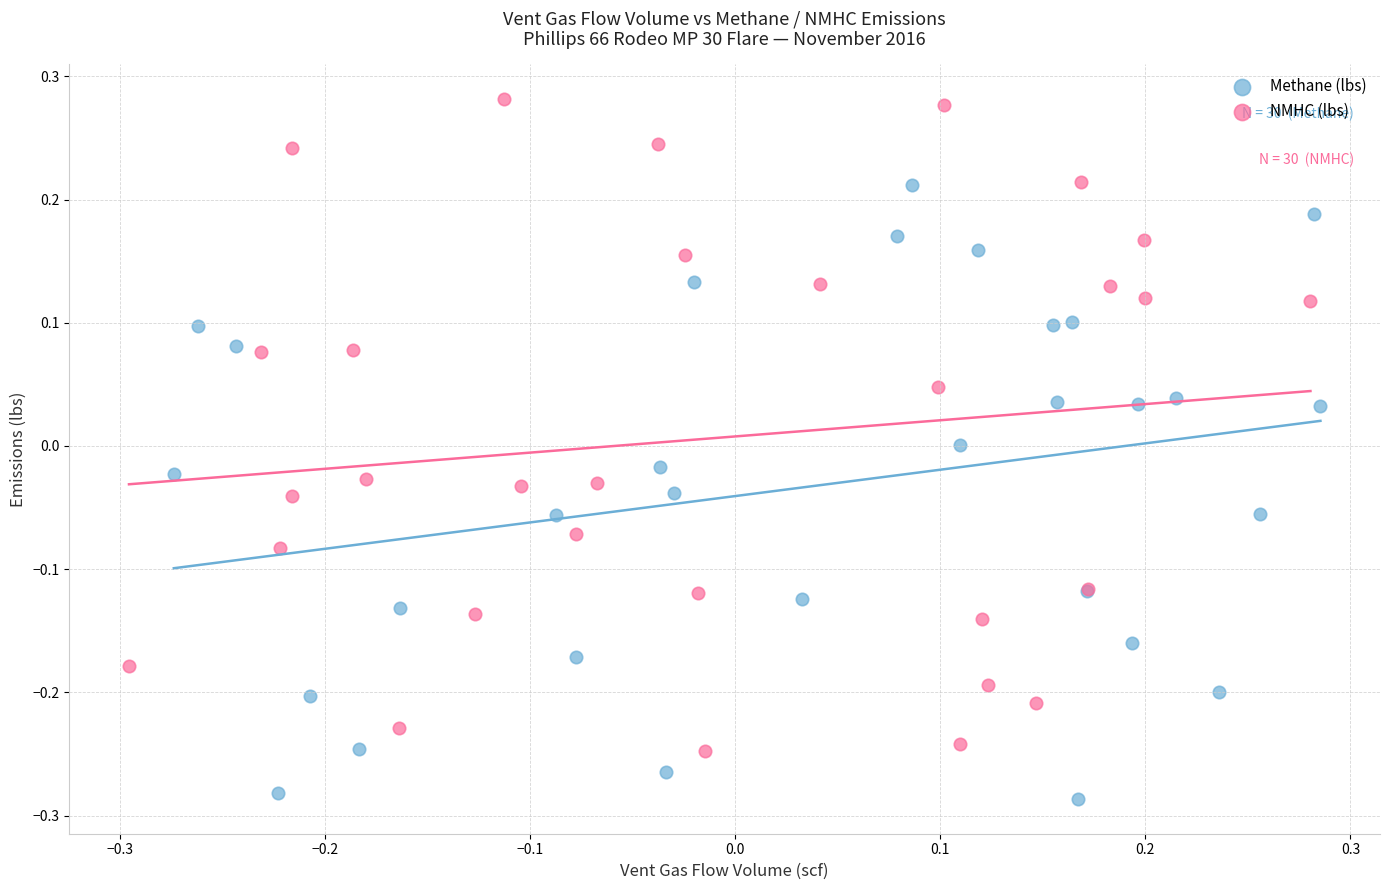

Which series reaches the minimum Y coordinate?

Methane (lbs)